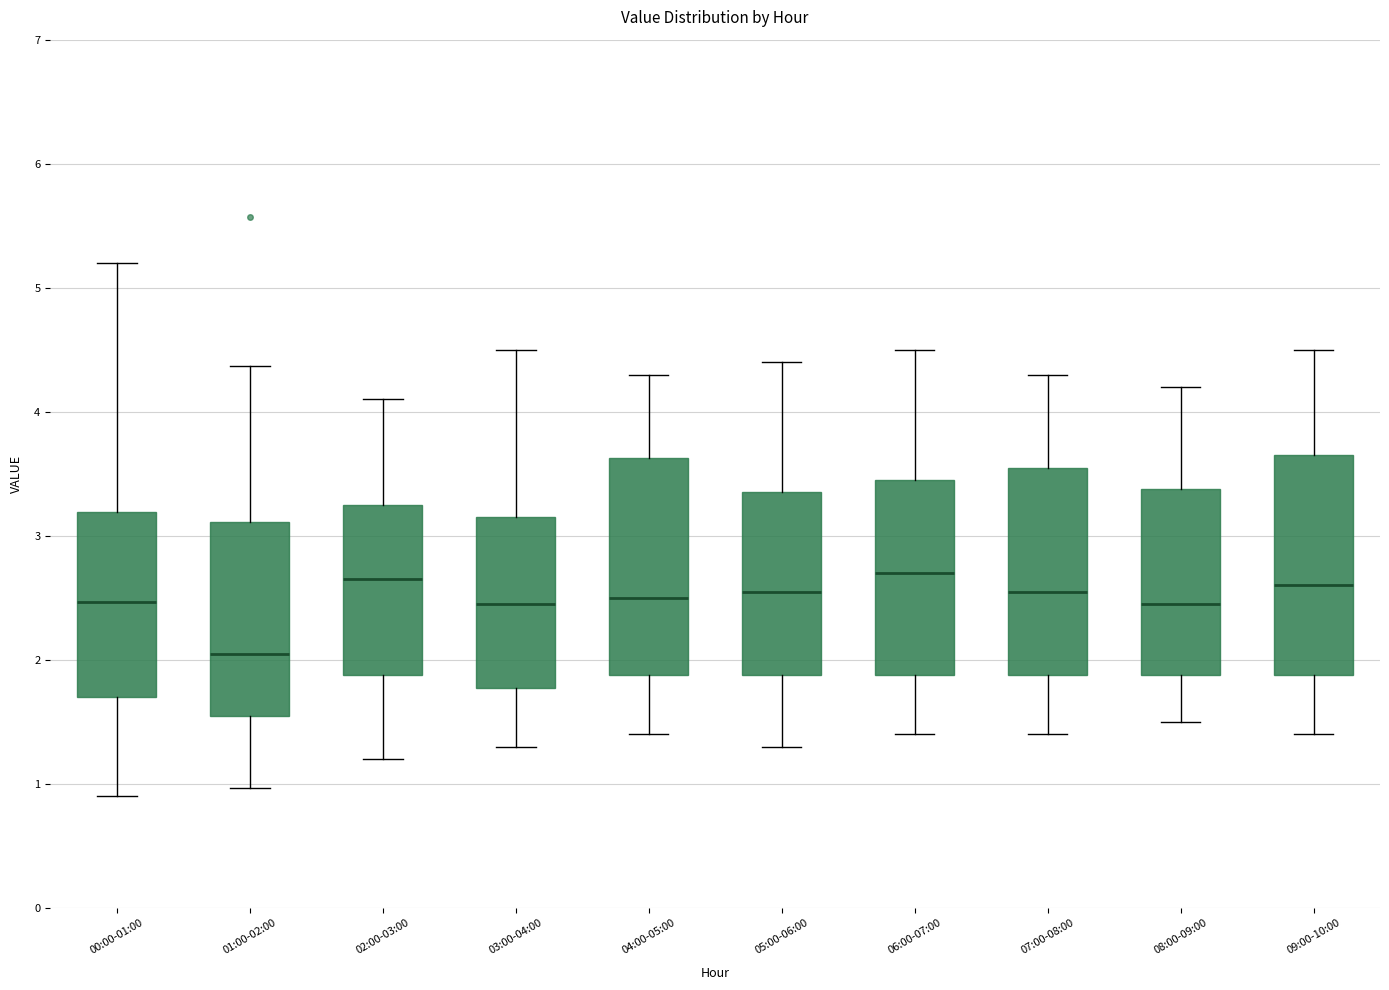

Reading left to right, read every box against the y-axis: the position of its median line, the range the box covers, and the ends of its whiskers. The values are not printed on the chart, so give them approximately, as read against the axis.

00:00-01:00: median 2.5, box 1.7 to 3.2, whiskers 0.9 to 5.2
01:00-02:00: median 2.1, box 1.6 to 3.1, whiskers 1.0 to 4.4
02:00-03:00: median 2.7, box 1.9 to 3.3, whiskers 1.2 to 4.1
03:00-04:00: median 2.5, box 1.8 to 3.2, whiskers 1.3 to 4.5
04:00-05:00: median 2.5, box 1.9 to 3.6, whiskers 1.4 to 4.3
05:00-06:00: median 2.6, box 1.9 to 3.4, whiskers 1.3 to 4.4
06:00-07:00: median 2.7, box 1.9 to 3.5, whiskers 1.4 to 4.5
07:00-08:00: median 2.6, box 1.9 to 3.6, whiskers 1.4 to 4.3
08:00-09:00: median 2.5, box 1.9 to 3.4, whiskers 1.5 to 4.2
09:00-10:00: median 2.6, box 1.9 to 3.7, whiskers 1.4 to 4.5